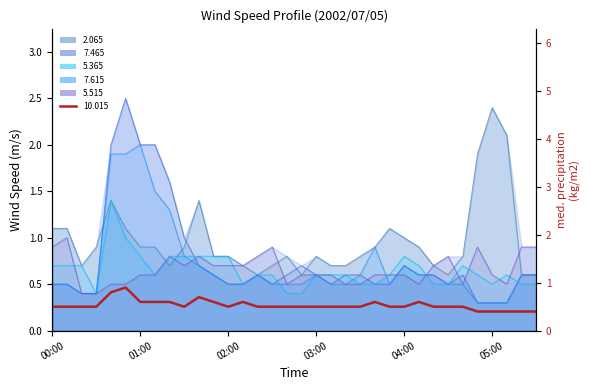

Which series ends up on top after the final intersection of 5.515 and 7.465?

5.515